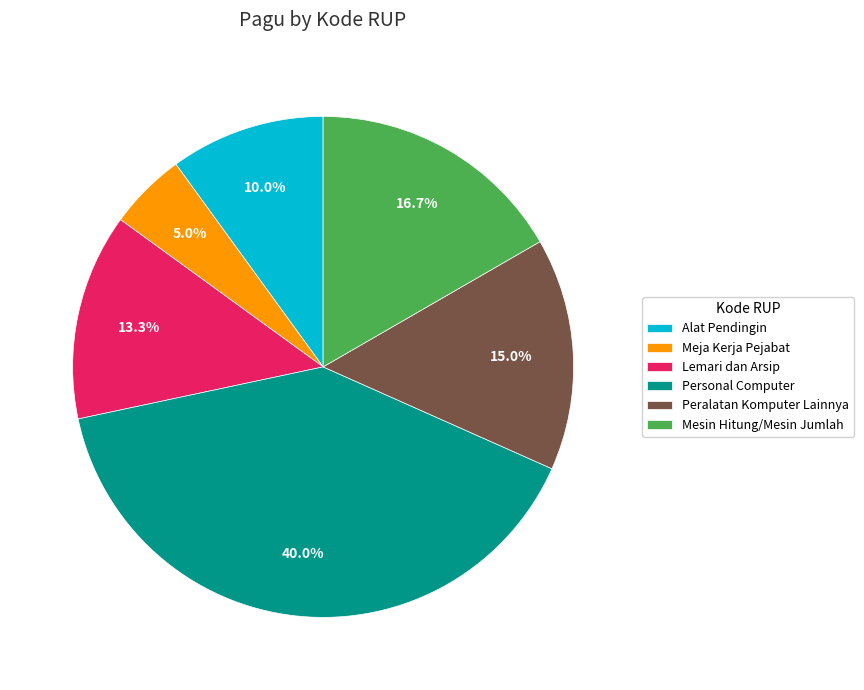

Is there any slice that represents more than half of the pie?

No